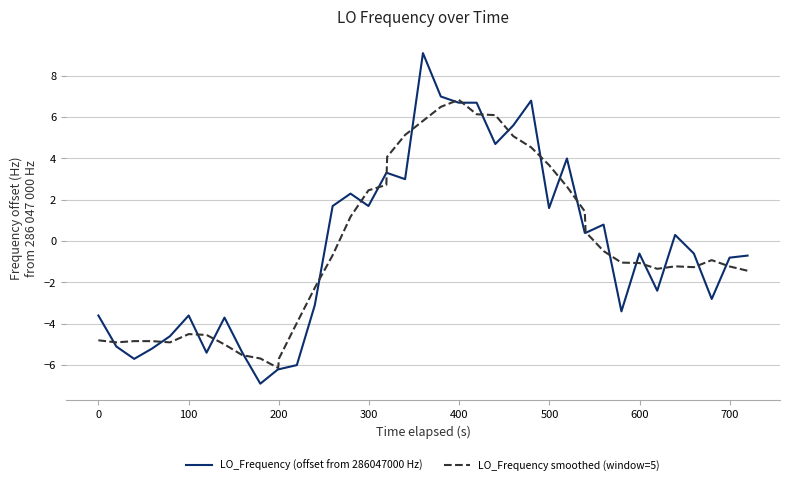

What is the maximum value for LO_Frequency (offset from 286047000 Hz)?

9.1